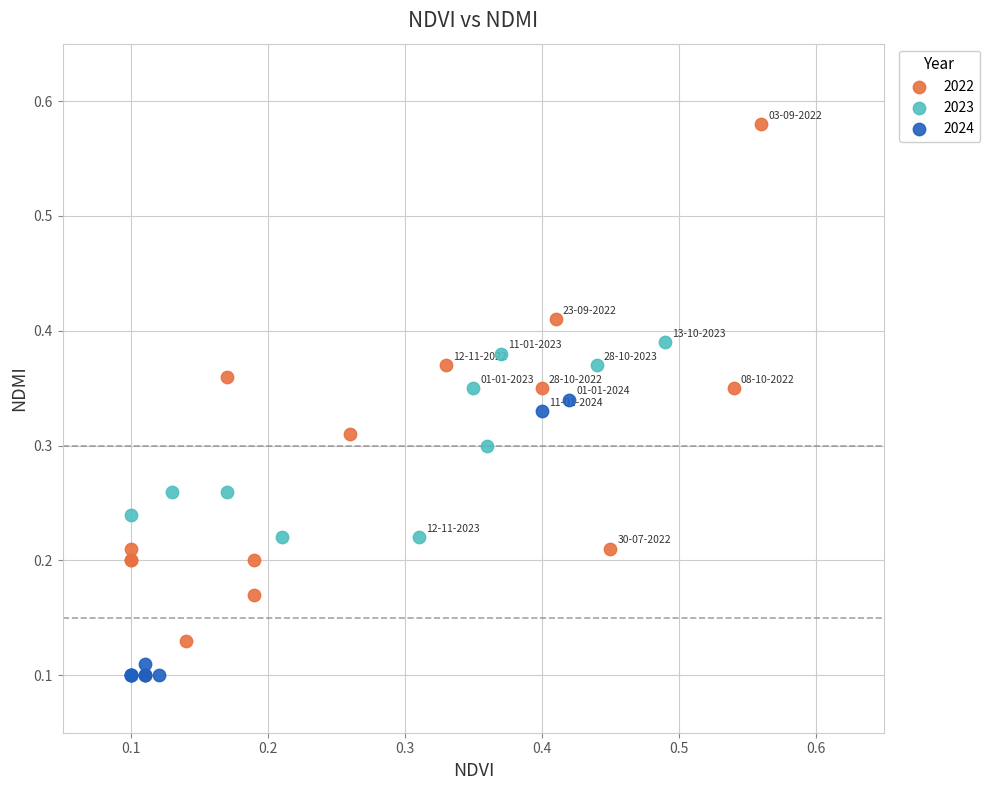

Which series reaches the maximum Y coordinate?

2022